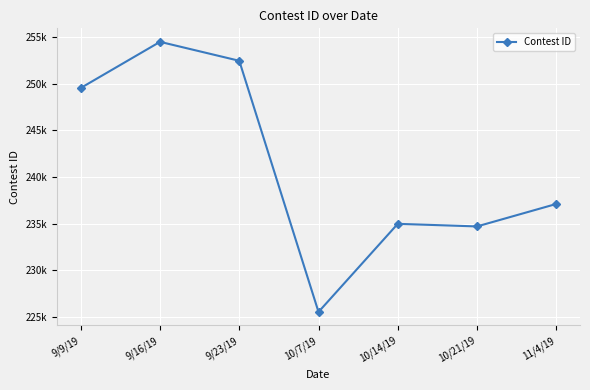

What is the label of the 4th point from the right?

10/7/19